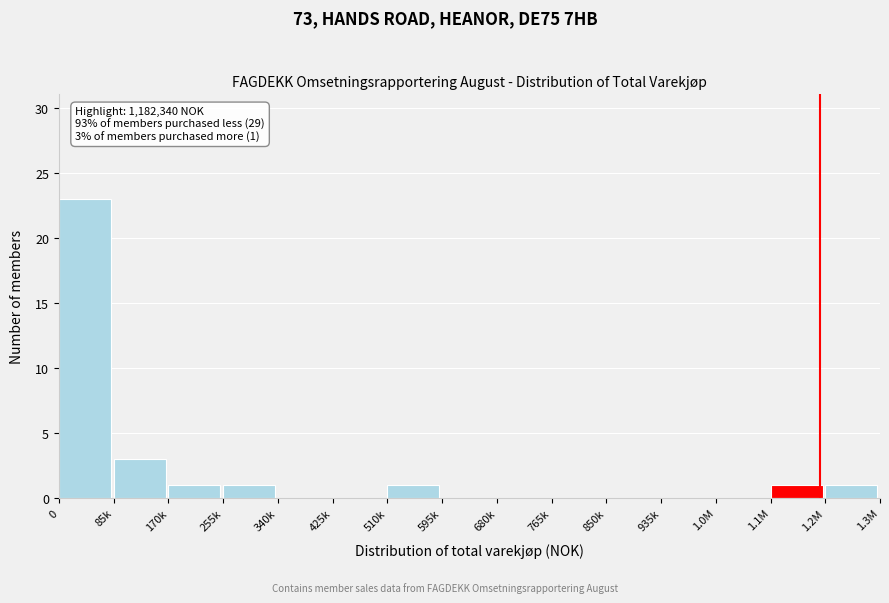

Reading left to right, list all the values displayed in this chart.

0=23	85k=3	170k=1	255k=1	340k=0	425k=0	510k=1	595k=0	680k=0	765k=0	850k=0	935k=0	1.0M=0	1.1M=1	1.2M=1